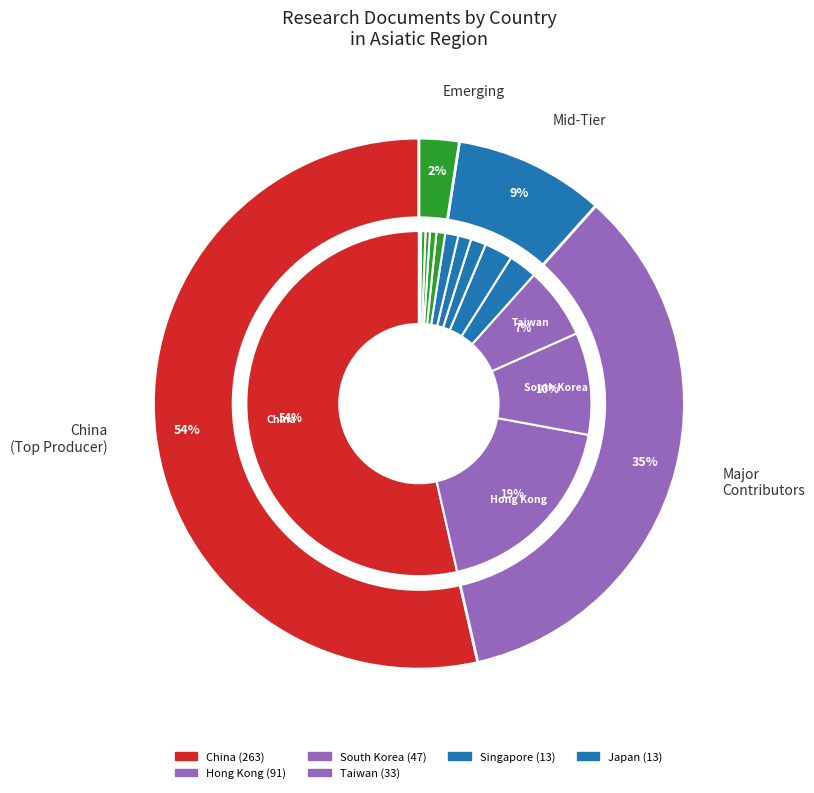

Count the number of slices in the pie.

14